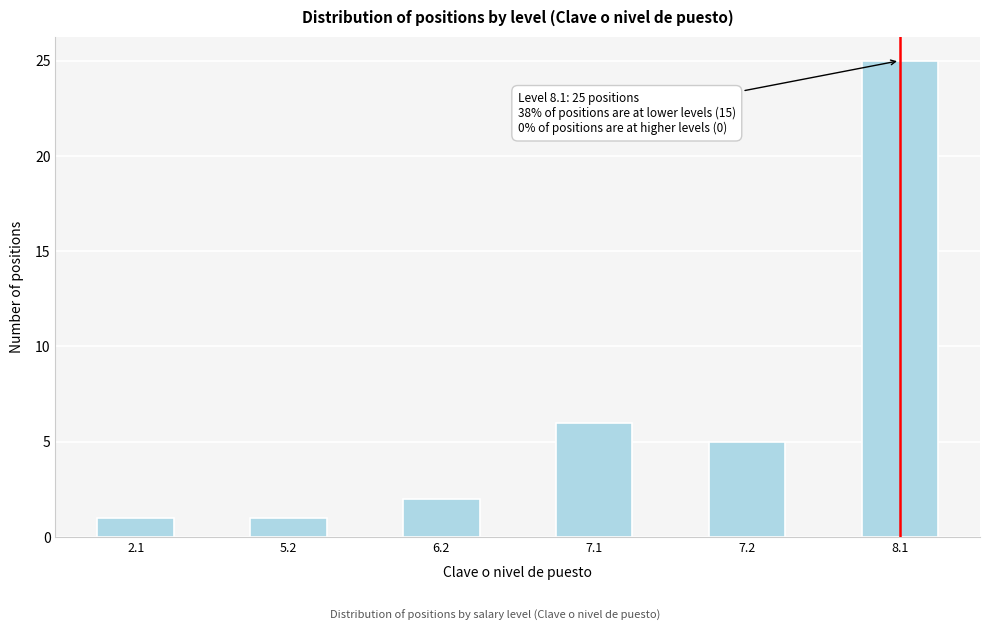

Reading right to left, what are all the values shown in this chart?

8.1=25	7.2=5	7.1=6	6.2=2	5.2=1	2.1=1